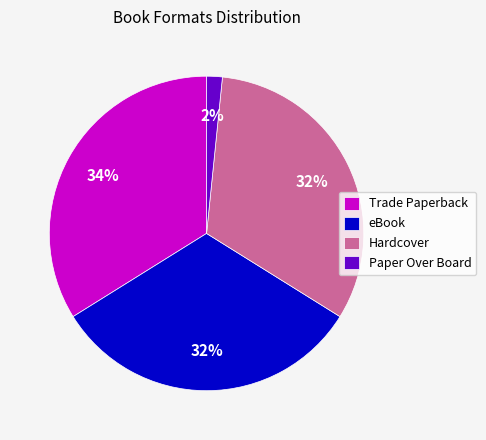

Which slice is the largest?

Trade Paperback